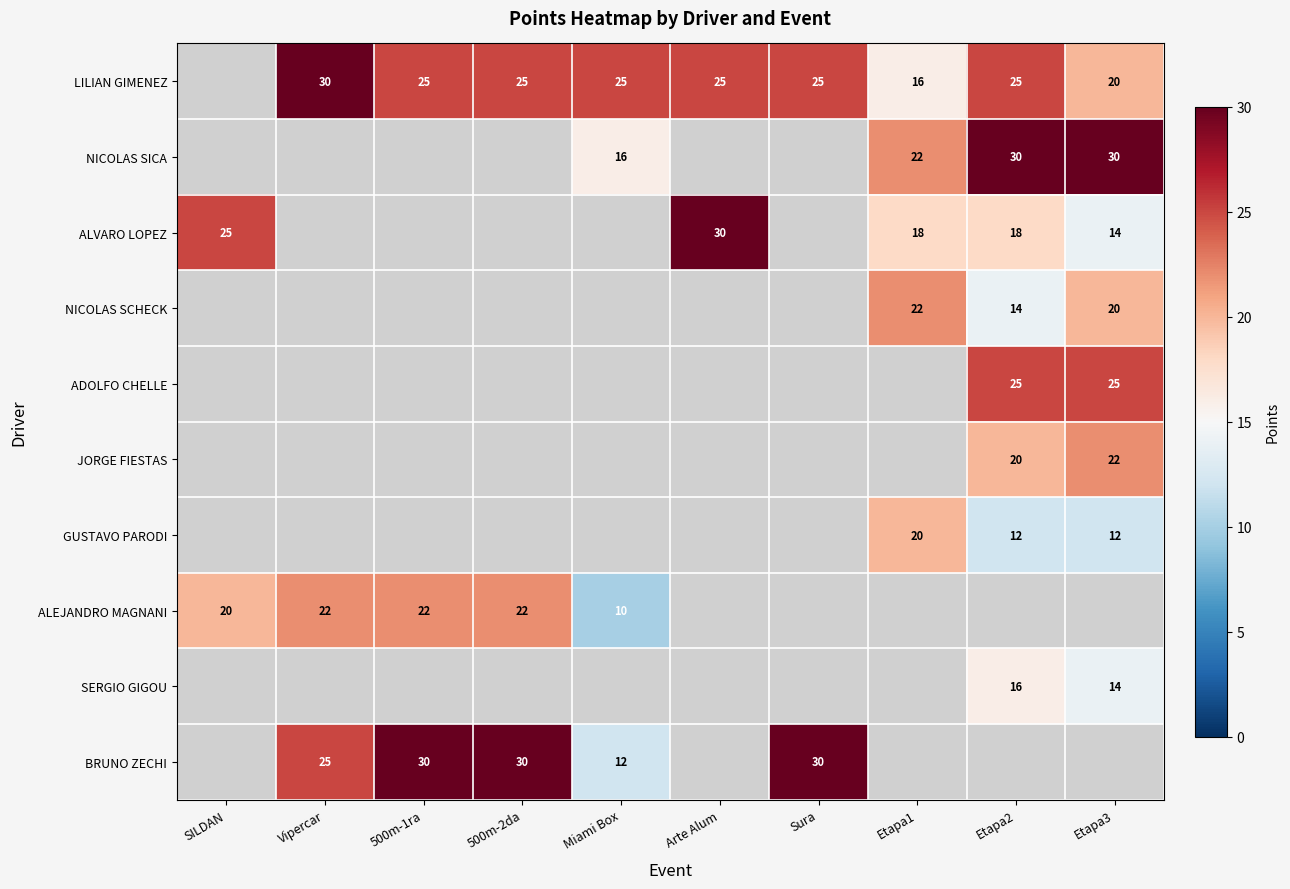

True or false: LILIAN GIMENEZ has a value of 15 at Arte Alum.

False